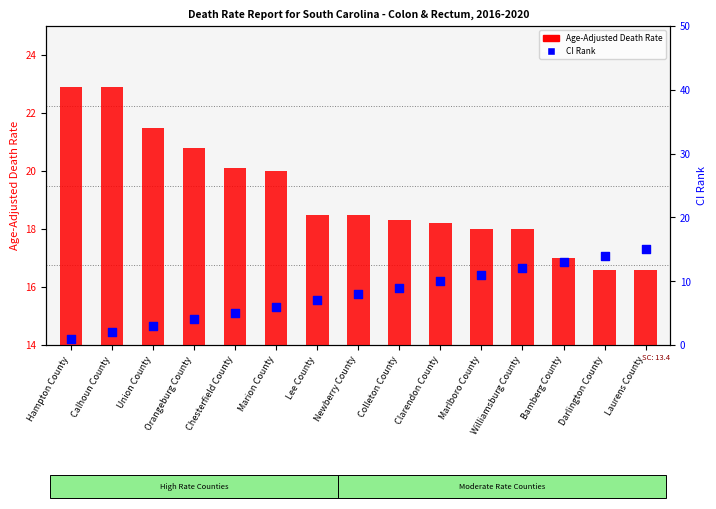

At which category is the sum across all series the highest?

Laurens County